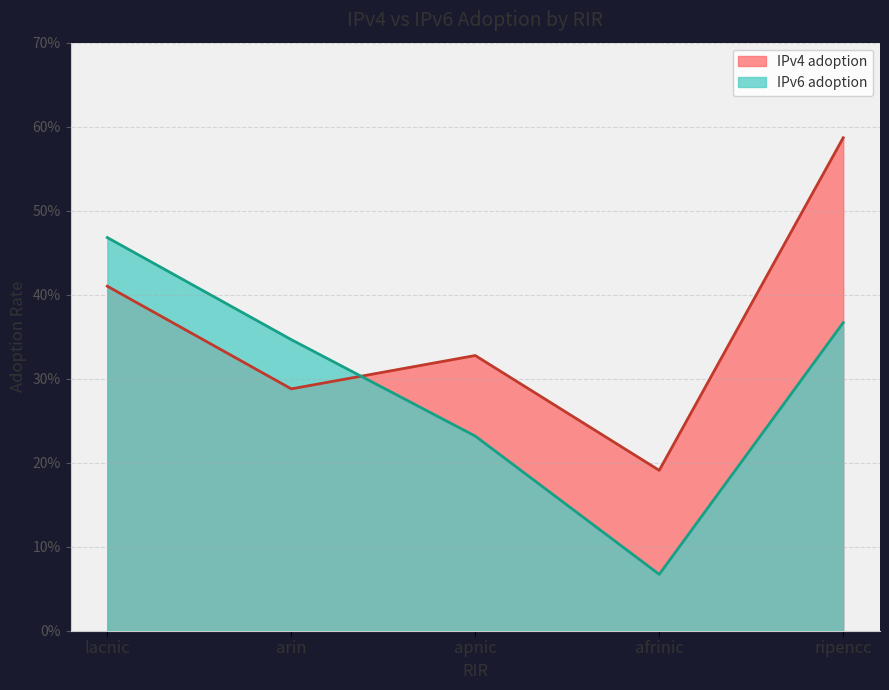

What are all the series names shown in the legend?

IPv4 adoption, IPv6 adoption